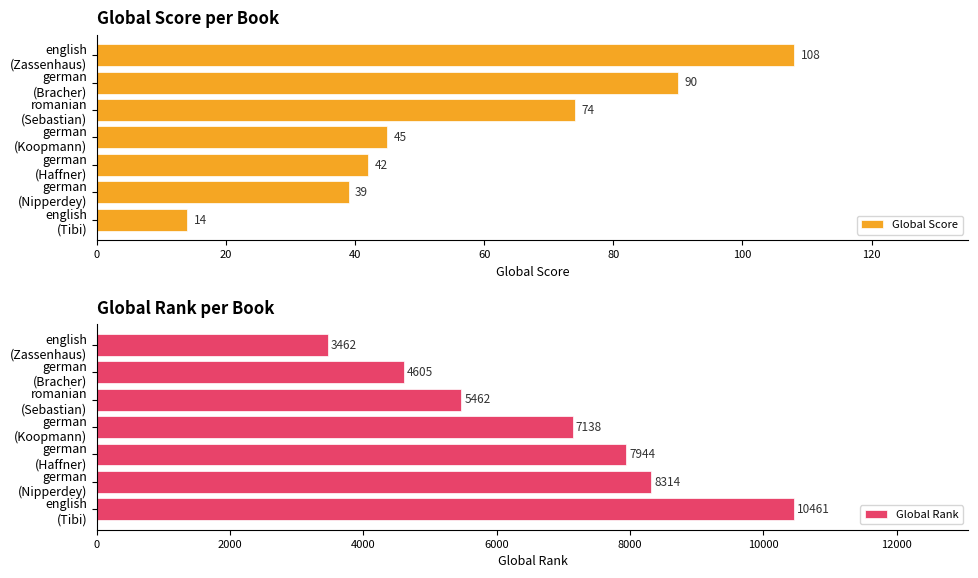

Reading left to right, transcribe all the data shown in this chart.

Global Score: 108	90	74	45	42	39	14
Global Rank: 3462	4605	5462	7138	7944	8314	10461